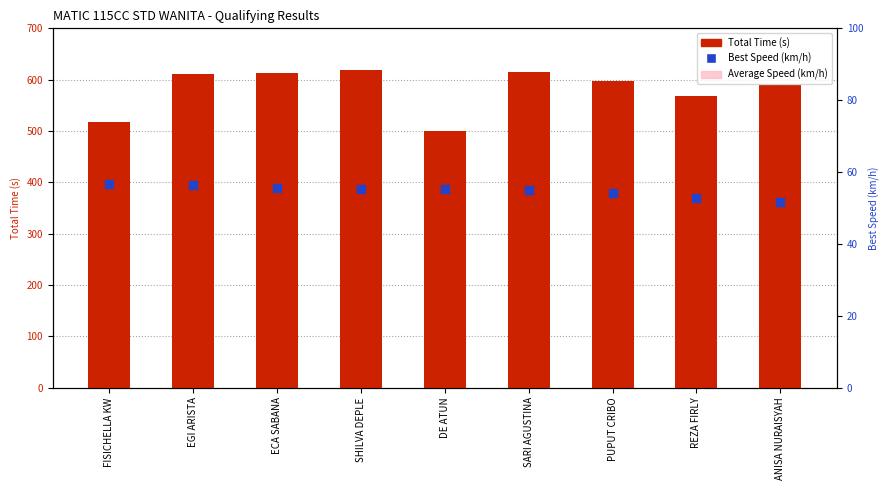

At which category is the sum across all series the highest?

SARI AGUSTINA